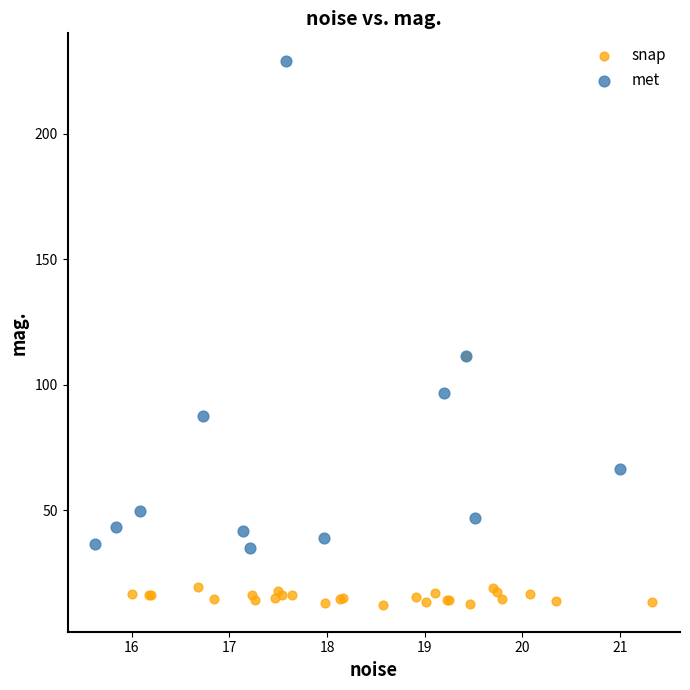

Which series has the widest spread of Y values?

met